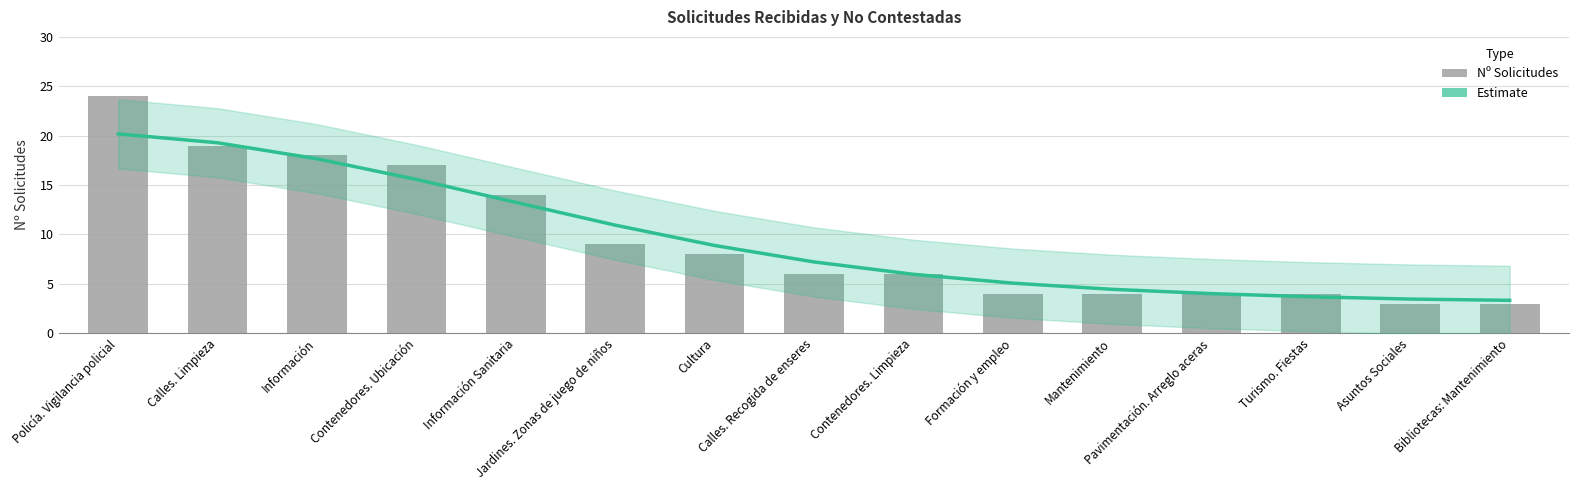

What is the highest value of the Nº Solicitudes series?

24.0